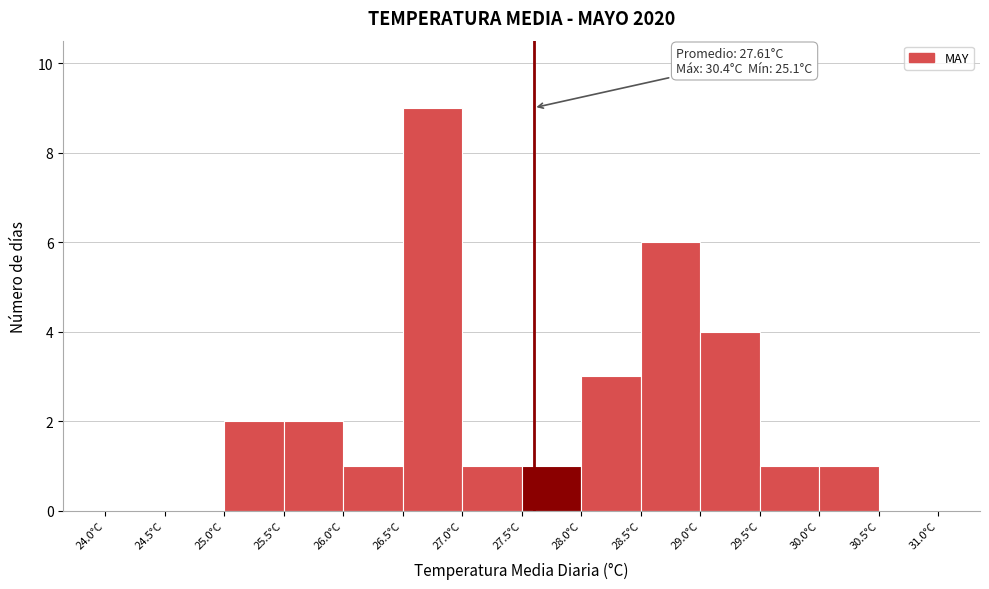

Over which range of the x-axis is the bar tallest?

26.5 to 27.0